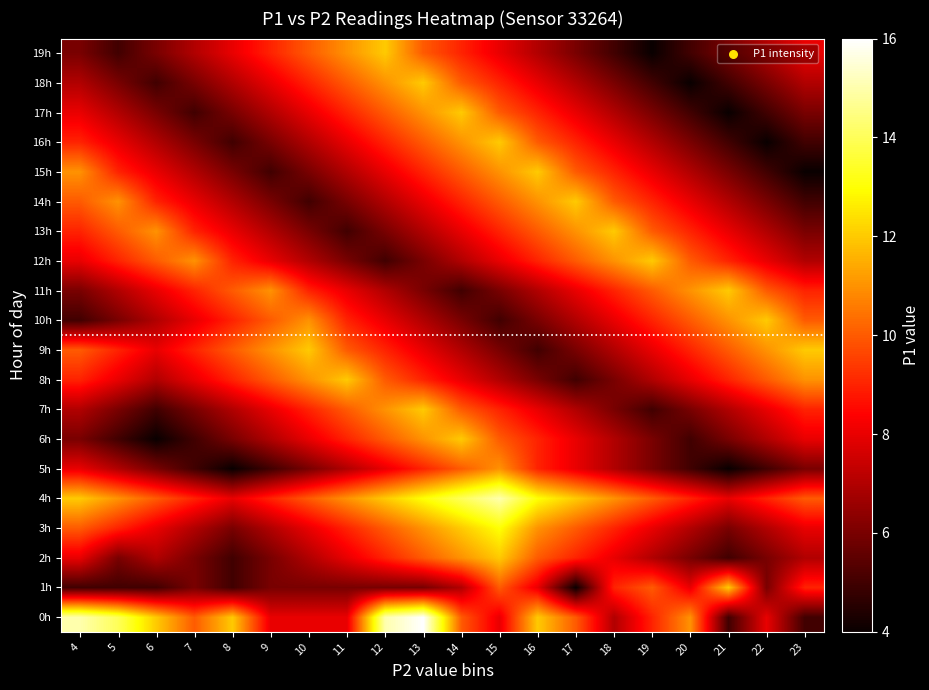

At how many categories does at least one series exceed 12?

7